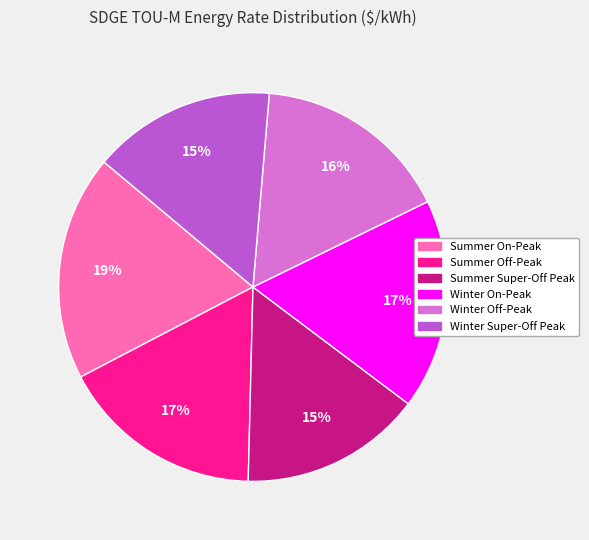

Is there a majority slice in this chart?

No